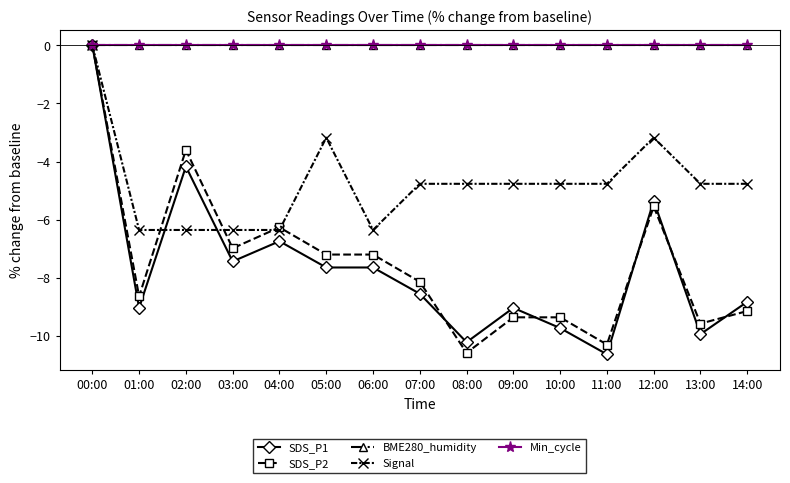

What are all the series names shown in the legend?

SDS_P1, SDS_P2, BME280_humidity, Signal, Min_cycle